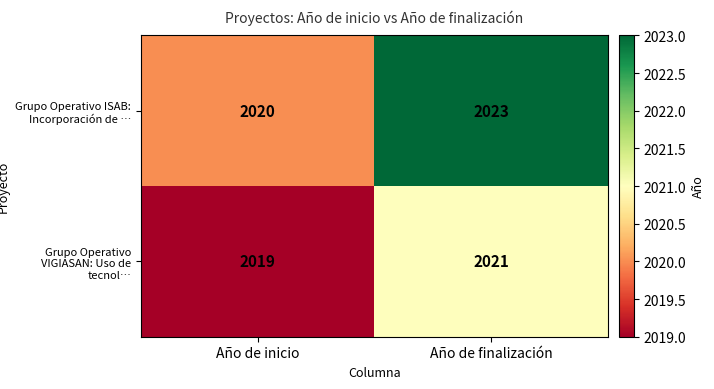

True or false: Grupo Operativo ISAB: Incorporación de … has a value of 2023 at Año de finalización.

True